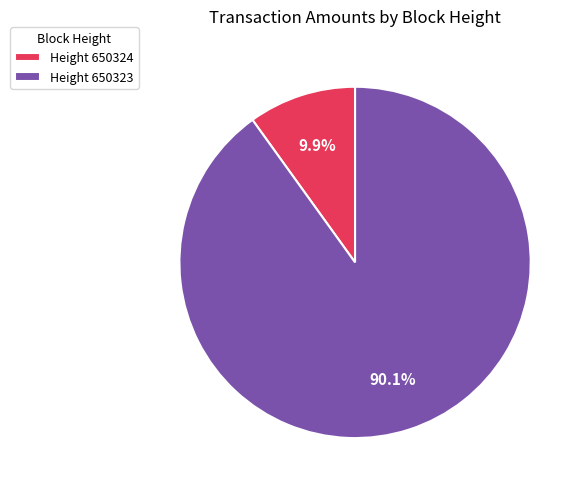

Is there a majority slice in this chart?

Yes